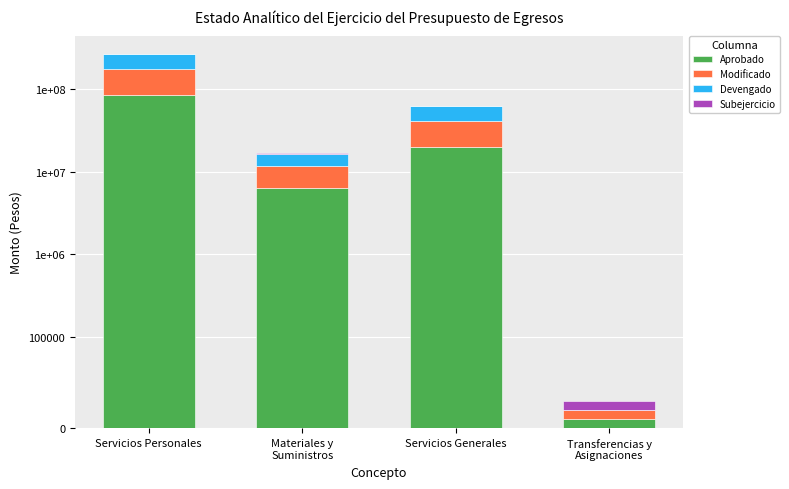

The value of Aprobado at Servicios Personales is 84920555. True or false?

True